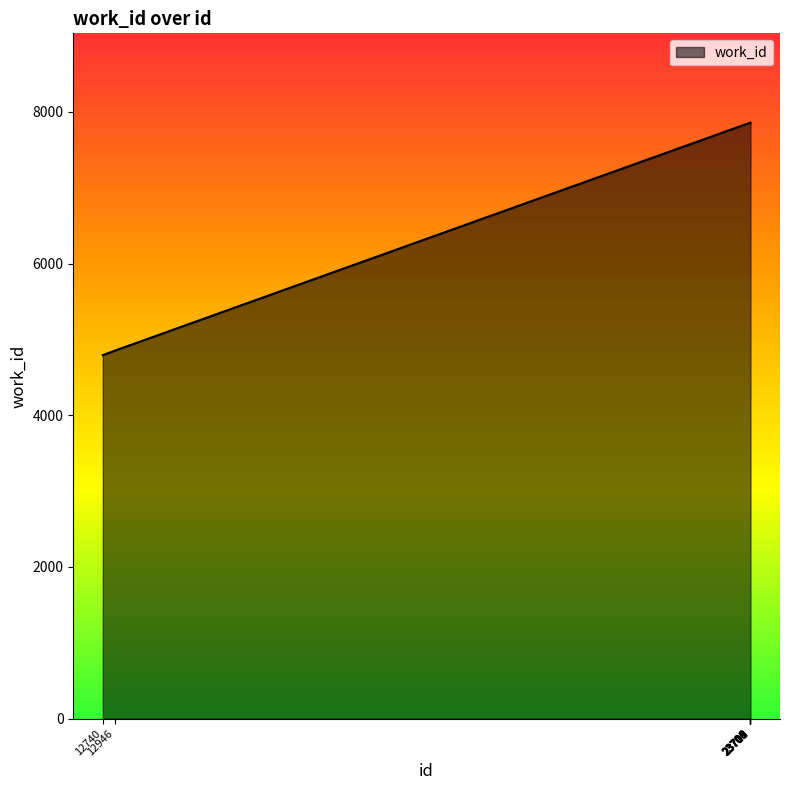

What is the difference between the maximum and minimum values?

3064